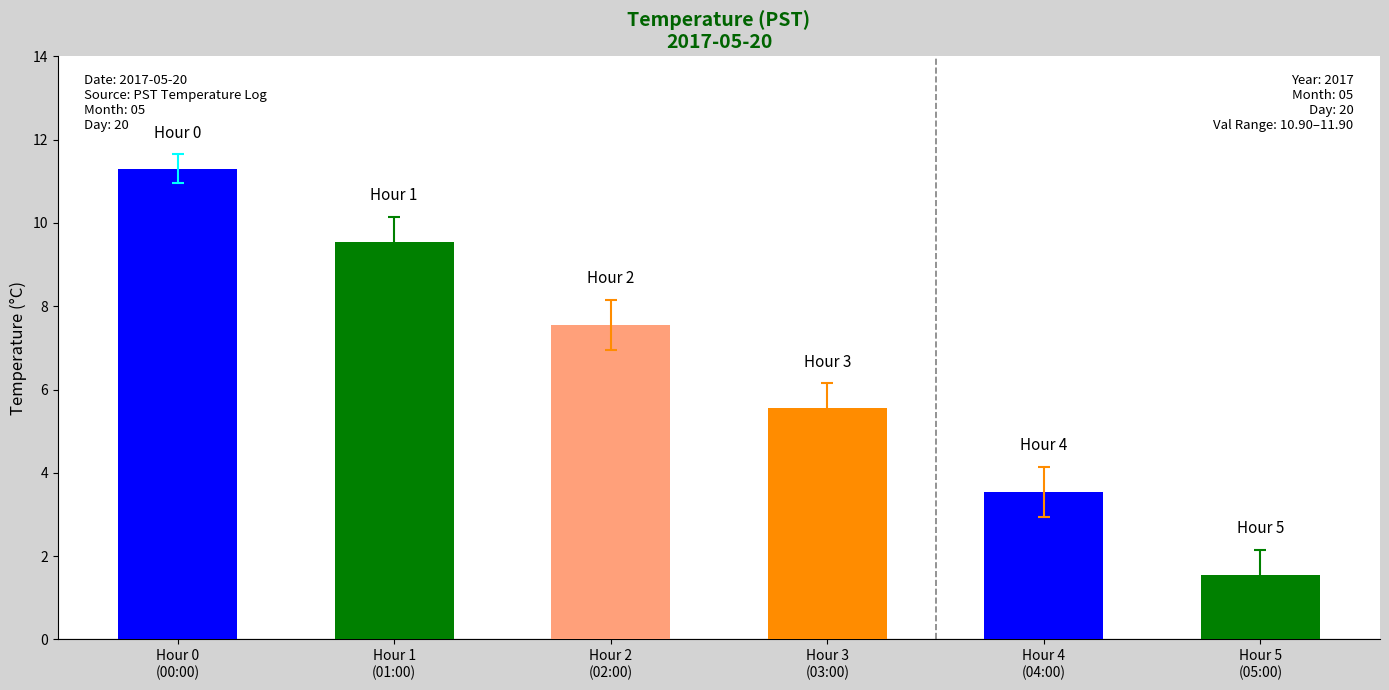

Count the number of data series in this chart.

1